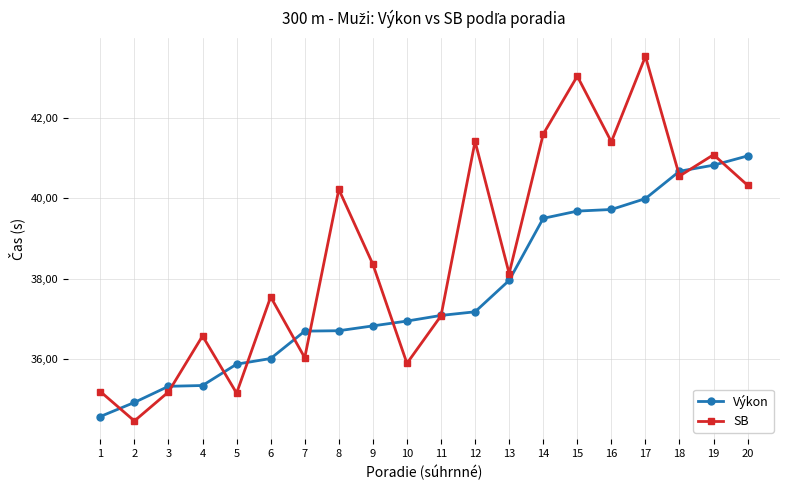

Is this an area chart (filled region under the line)?

No